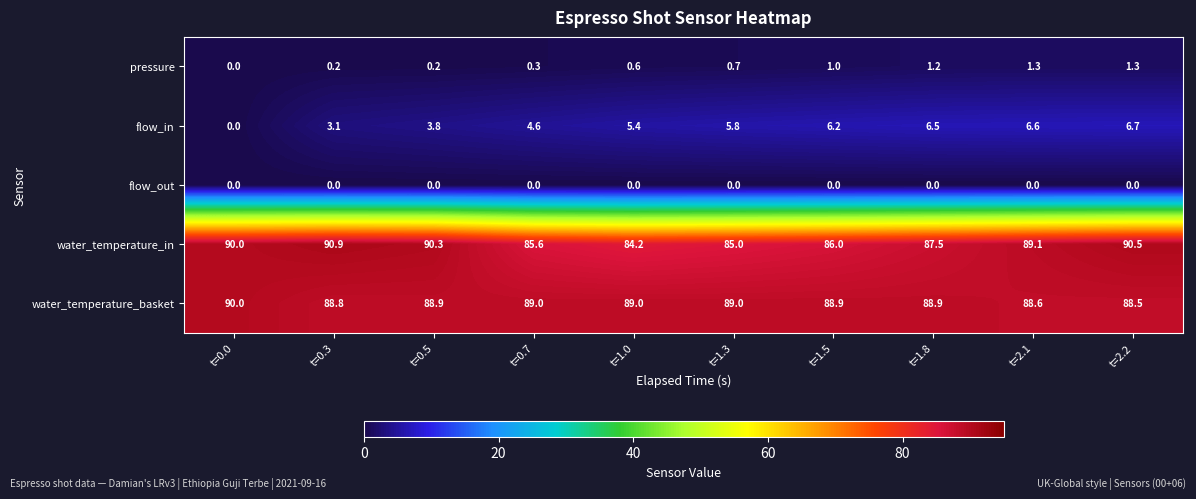

What is the greatest value displayed?

90.9